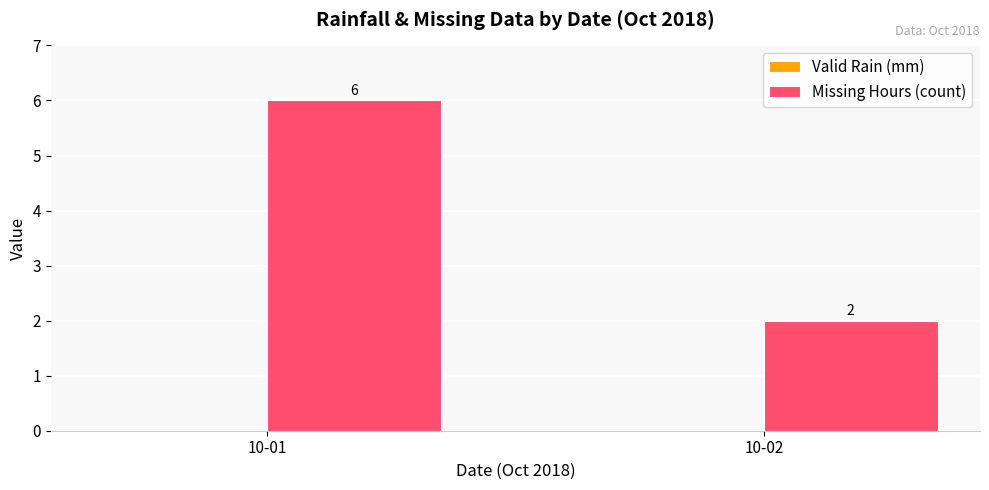

What is the difference between the maximum and minimum values?

4